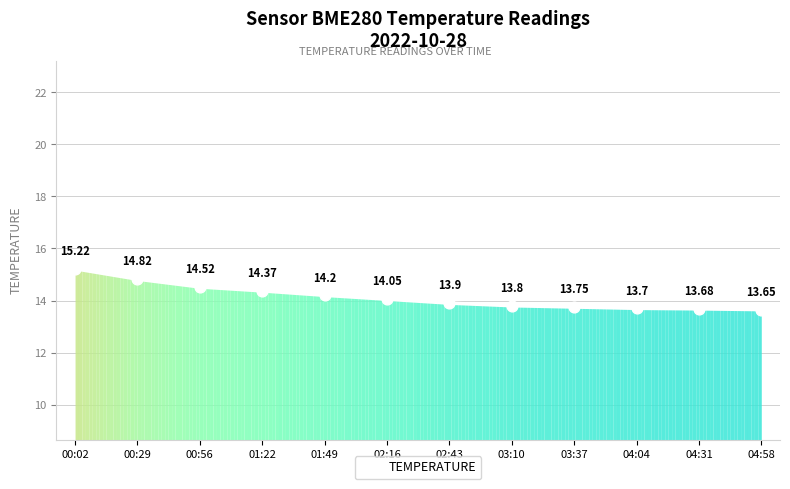

Which has a higher value, 02:43 or 00:02?

00:02